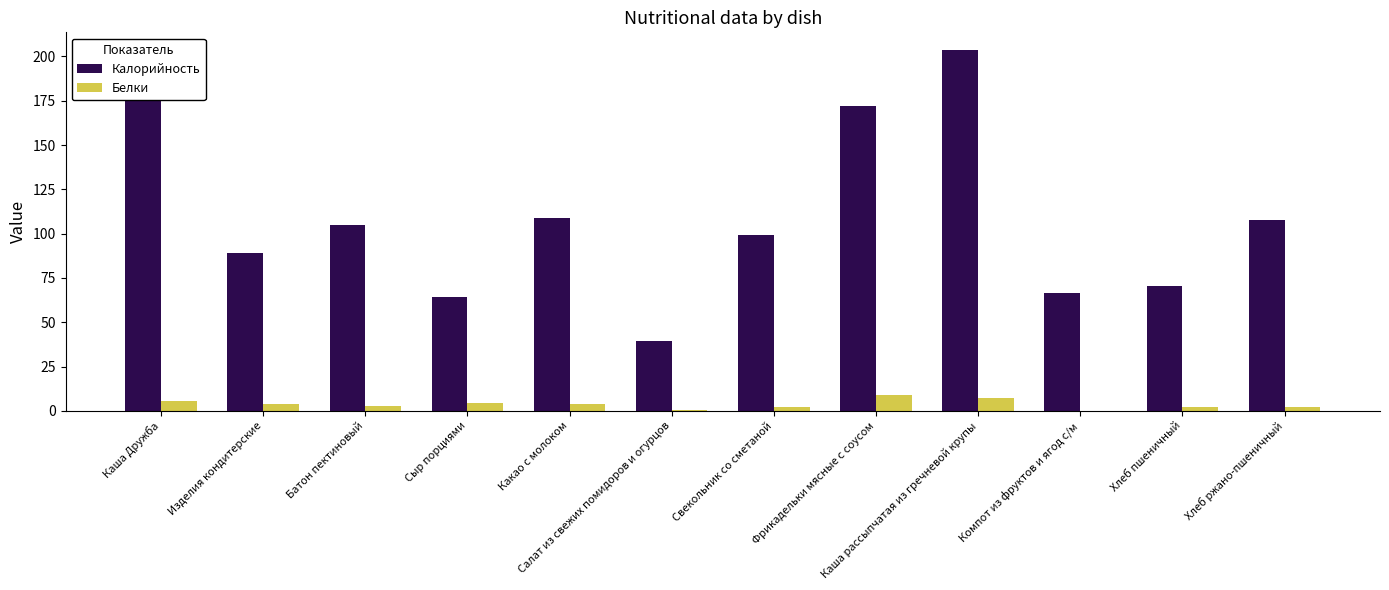

What is the sum of all Белки values?

44.7